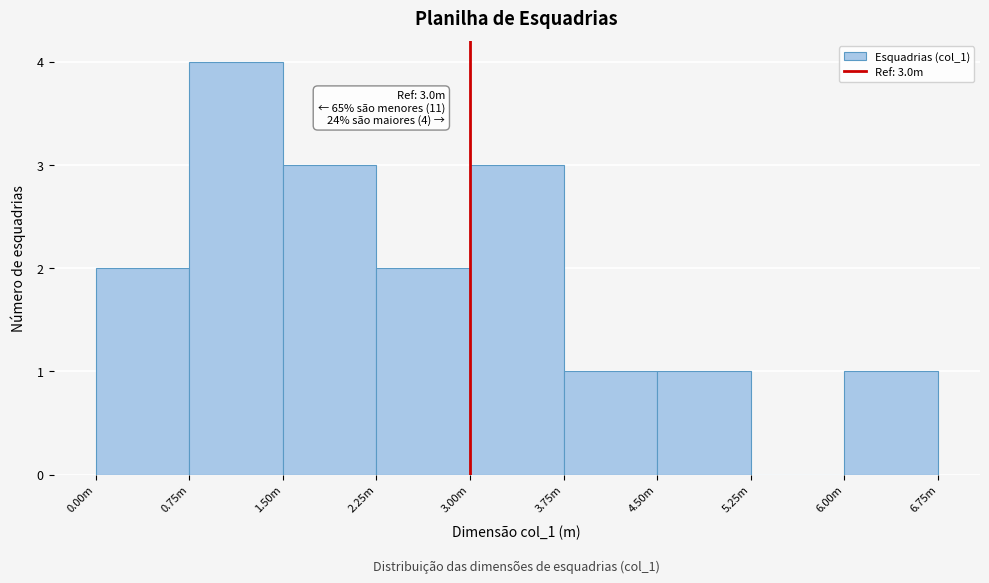

Reading left to right, transcribe all the data shown in this chart.

0.00m=2	0.75m=4	1.50m=3	2.25m=2	3.00m=3	3.75m=1	4.50m=1	5.25m=0	6.00m=1